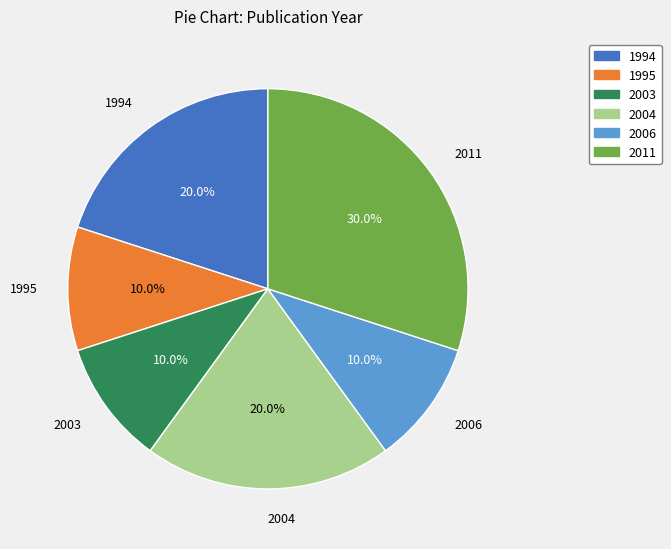

Is there a majority slice in this chart?

No